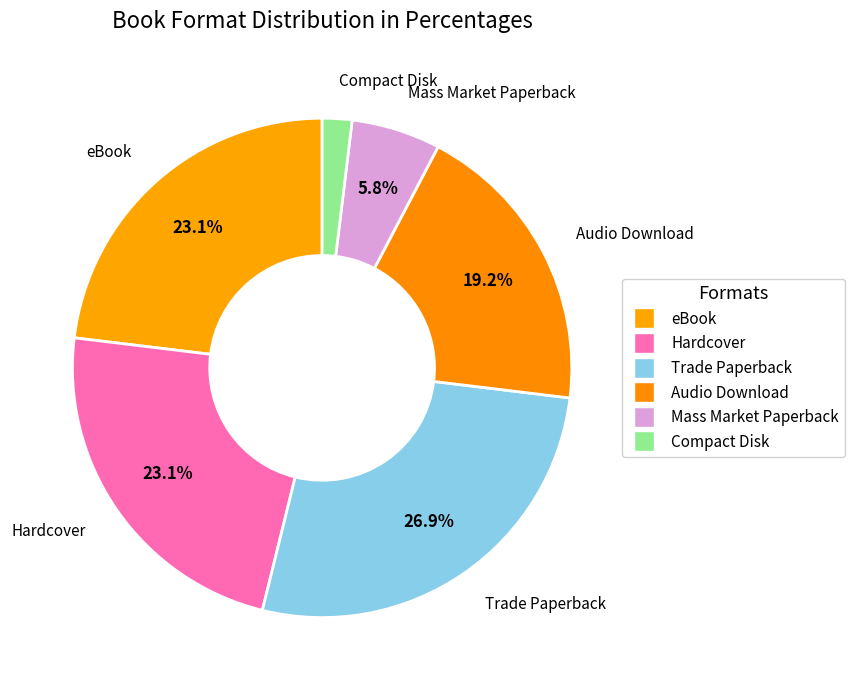

True or false: Audio Download accounts for 19% of the total.

True